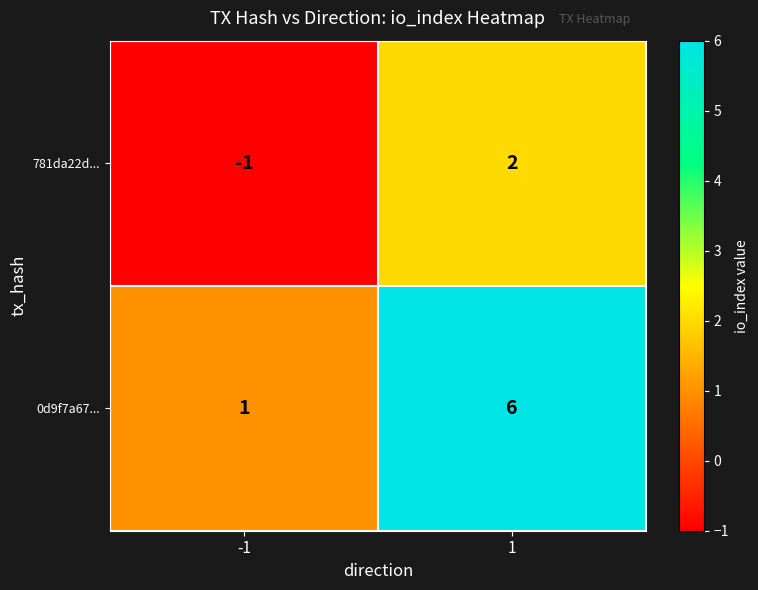

The 0d9f7a67... series shows 0 at -1. True or false?

False